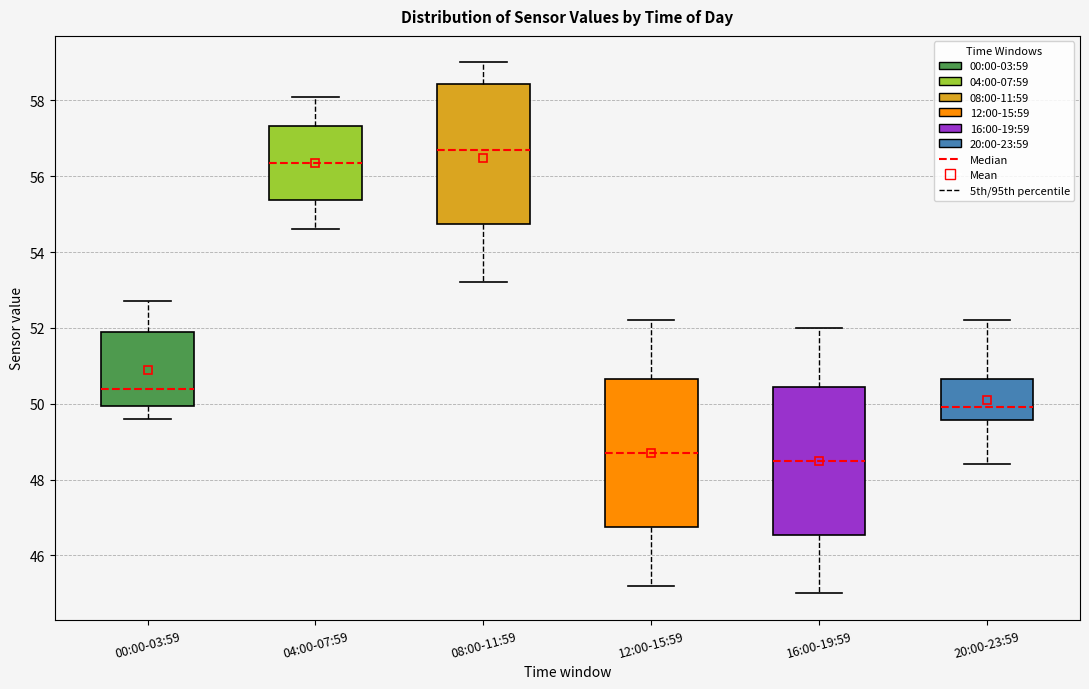

Reading left to right, transcribe this box plot: for each box, give where its median line is, the range the box spans, and where its two whiskers end, as read against the y-axis. The values are not printed on the chart, so give them approximately, as read against the axis.

00:00-03:59: median 50.4, box 50.0 to 52.0, whiskers 49.6 to 52.8
04:00-07:59: median 56.4, box 55.4 to 57.4, whiskers 54.6 to 58.2
08:00-11:59: median 56.8, box 54.8 to 58.4, whiskers 53.2 to 59.0
12:00-15:59: median 48.8, box 46.8 to 50.6, whiskers 45.2 to 52.2
16:00-19:59: median 48.6, box 46.6 to 50.4, whiskers 45.0 to 52.0
20:00-23:59: median 50.0, box 49.6 to 50.6, whiskers 48.4 to 52.2